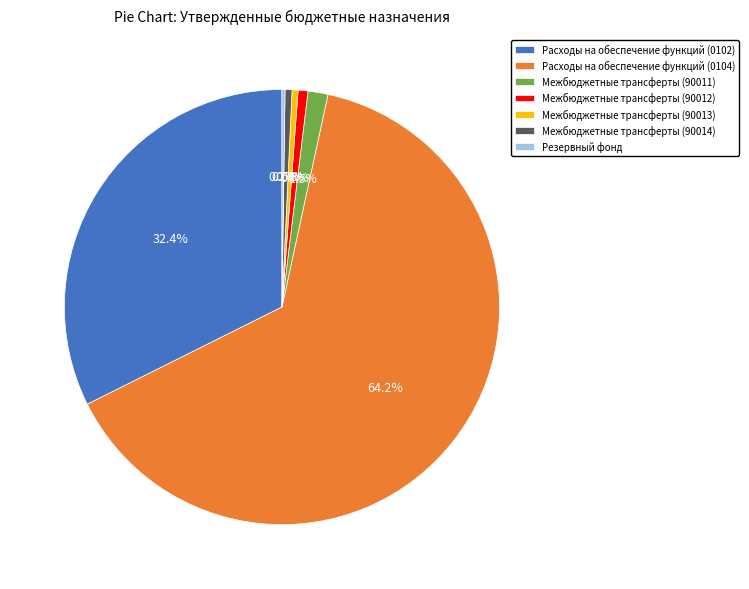

Is there a majority slice in this chart?

Yes